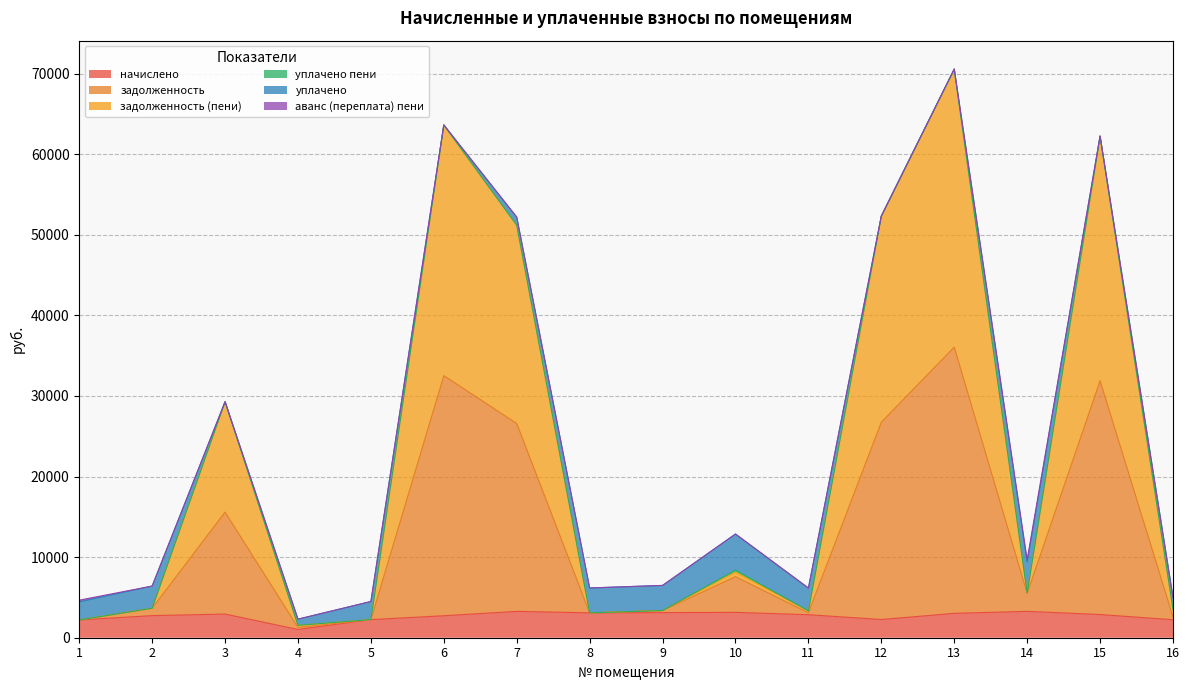

True or false: задолженность has more than 2 interior local peaks.

True